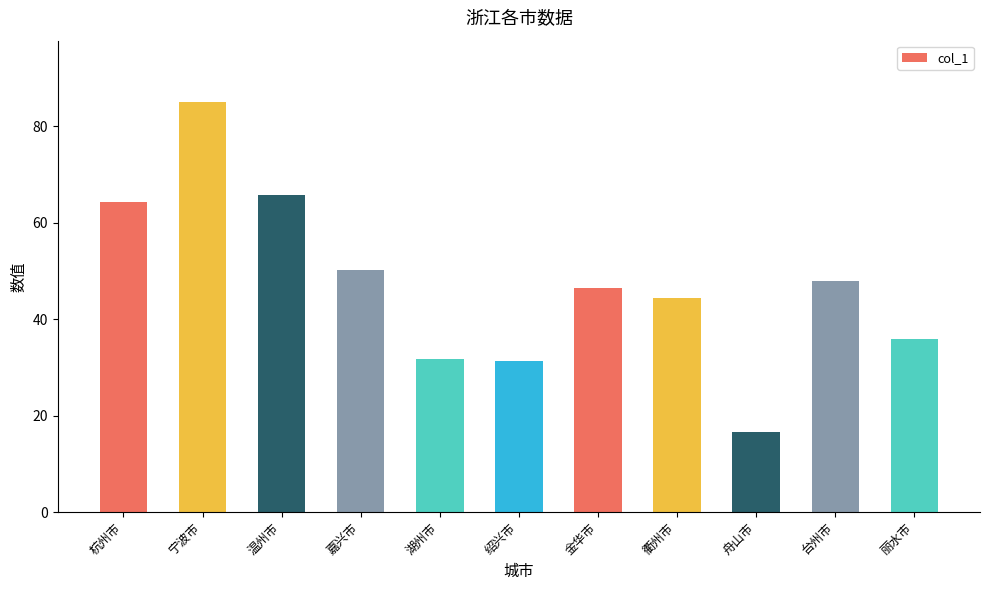

Is it true that the value at 宁波市 is 85.0?

True